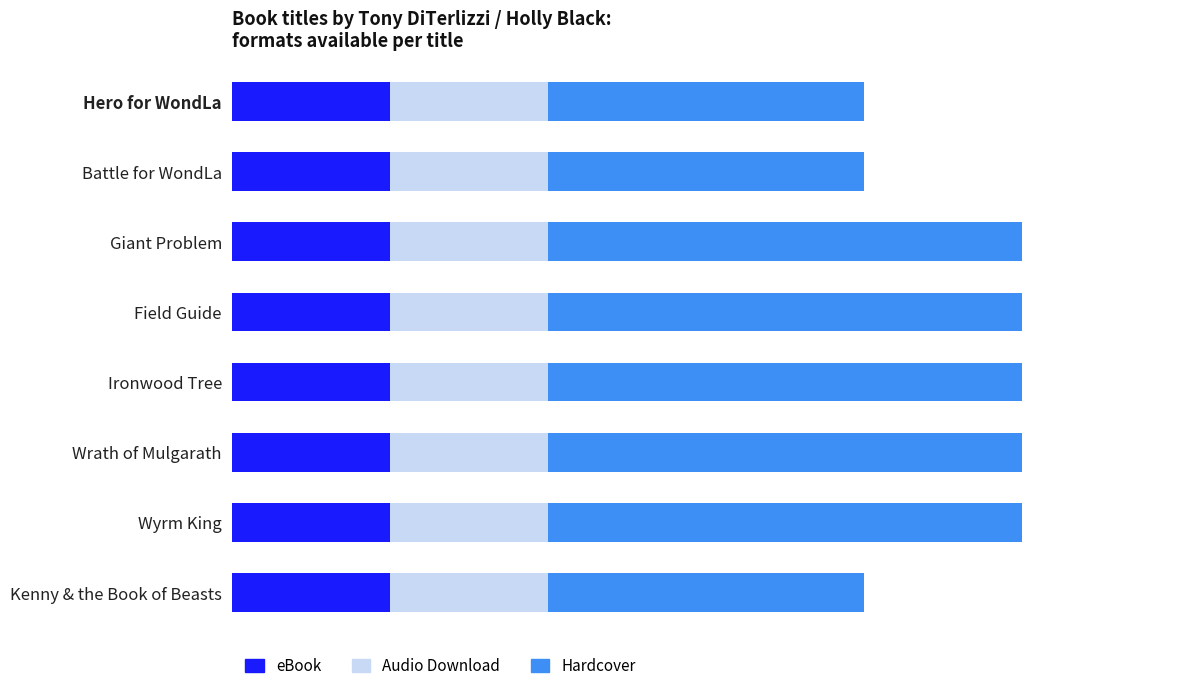

What are all the series names shown in the legend?

eBook, Audio Download, Hardcover